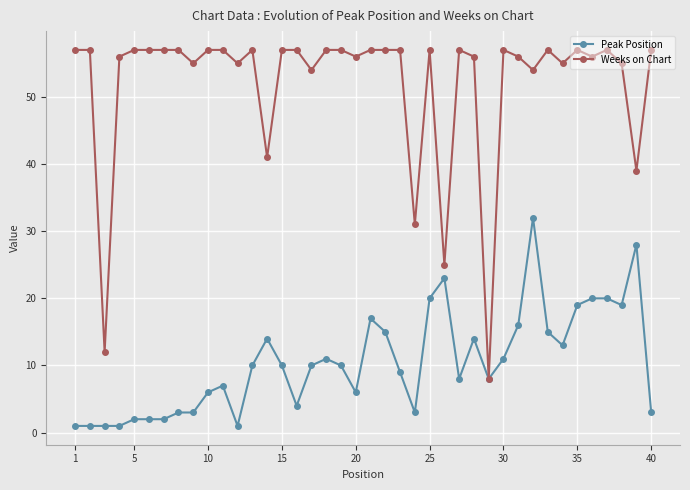

Rank the series by their maximum value, from lowest to highest.

Peak Position, Weeks on Chart